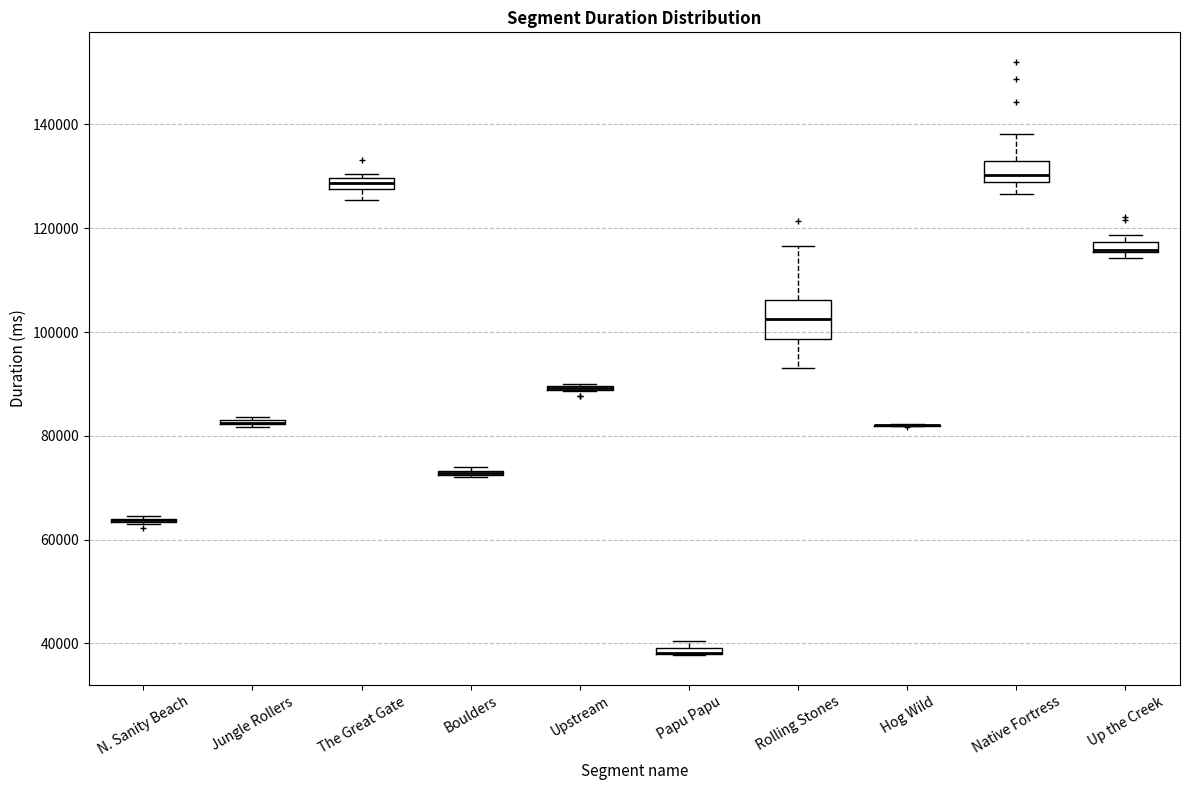

Where is the lower edge of the box for Boulders on the y-axis? The values are not printed on the chart, so give them approximately, as read against the axis.

72000